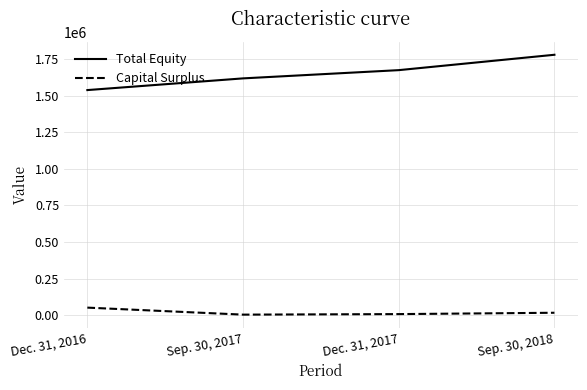

What is the lowest value of the Total Equity series?

1537942